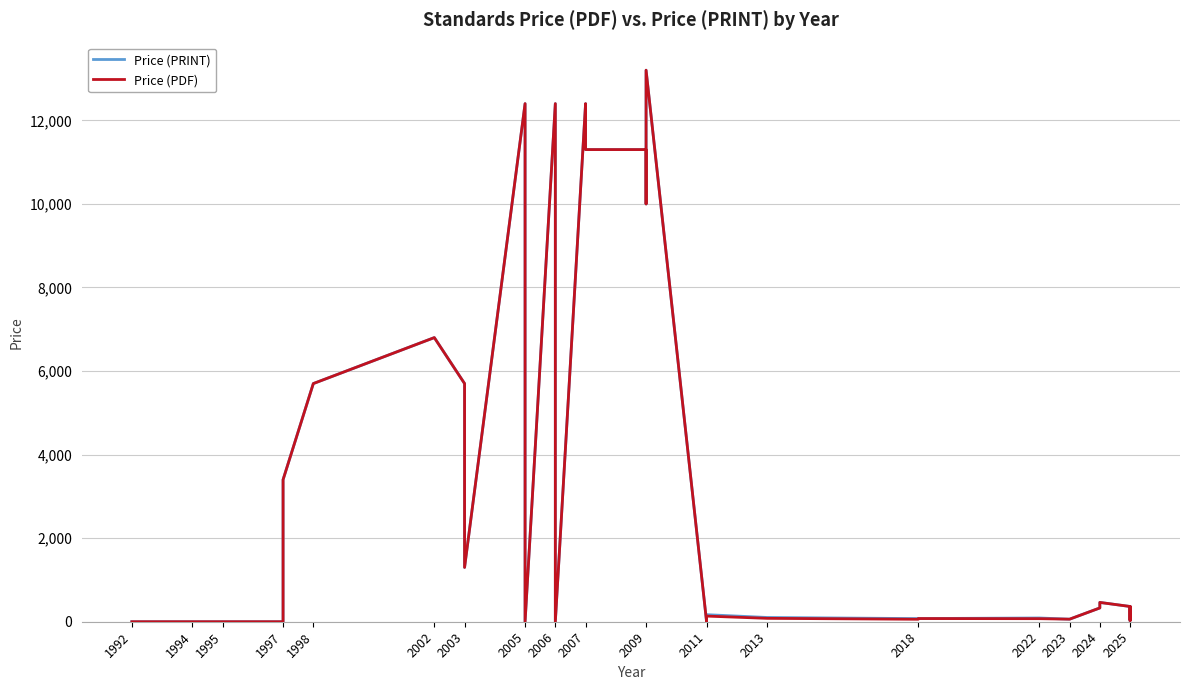

True or false: Price (PRINT) and Price (PDF) cross at least once.

False